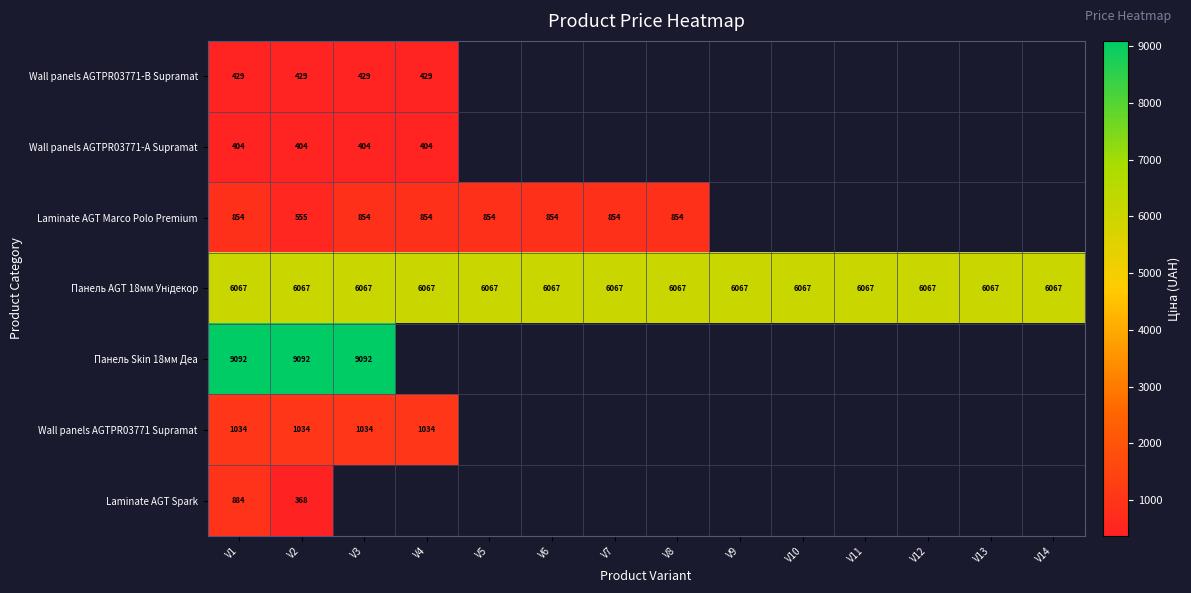

How many positive values does the Панель Skin 18мм Деа series have?

3